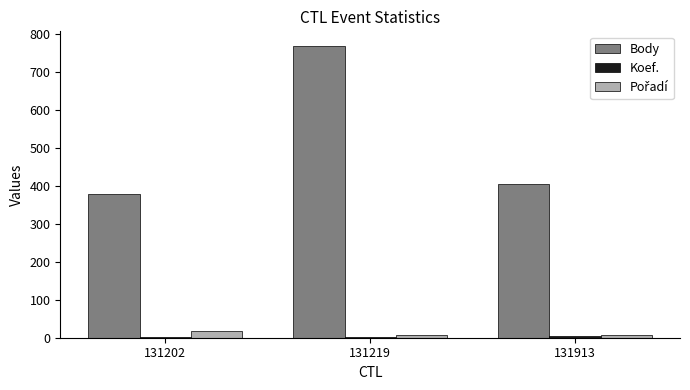

Which category has the highest value across all series?

131219